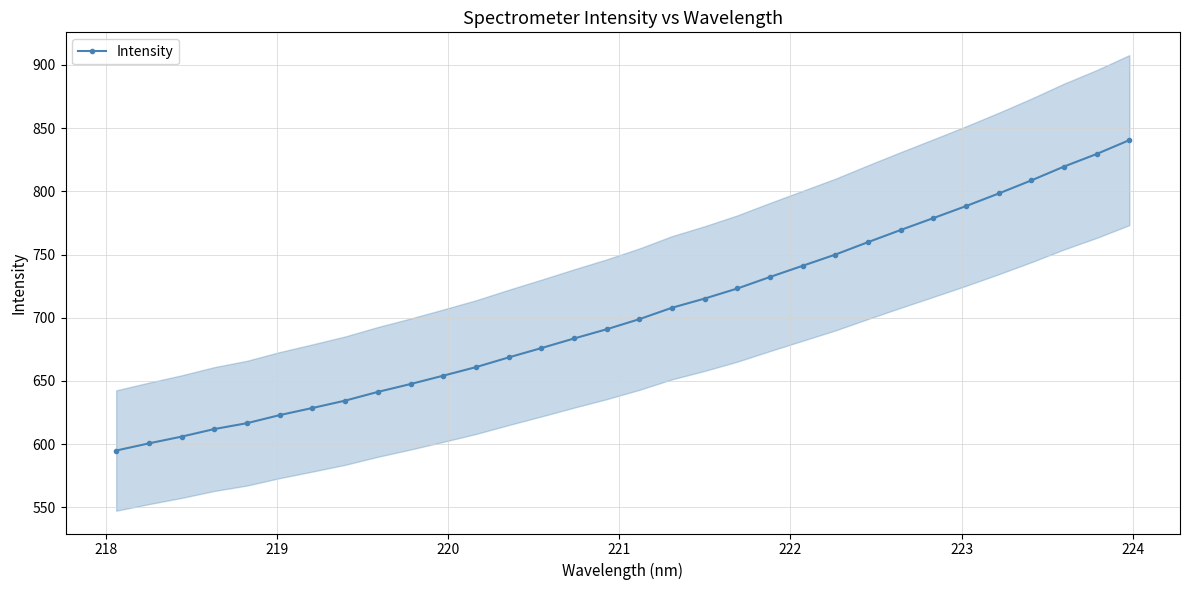

What is the greatest value displayed?

840.5